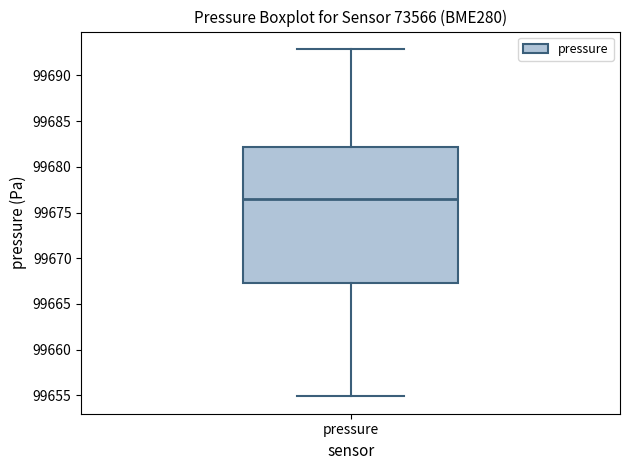

Read this box plot against the y-axis: the position of the median line, the range covered by the box, and the ends of both whiskers. The values are not printed on the chart, so give them approximately, as read against the axis.

median 99676.5, box 99667.5 to 99682.0, whiskers 99655.0 to 99693.0